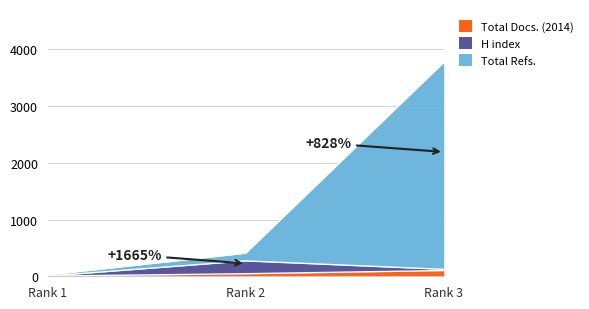

What is the maximum value for Total Docs. (2014)?

101